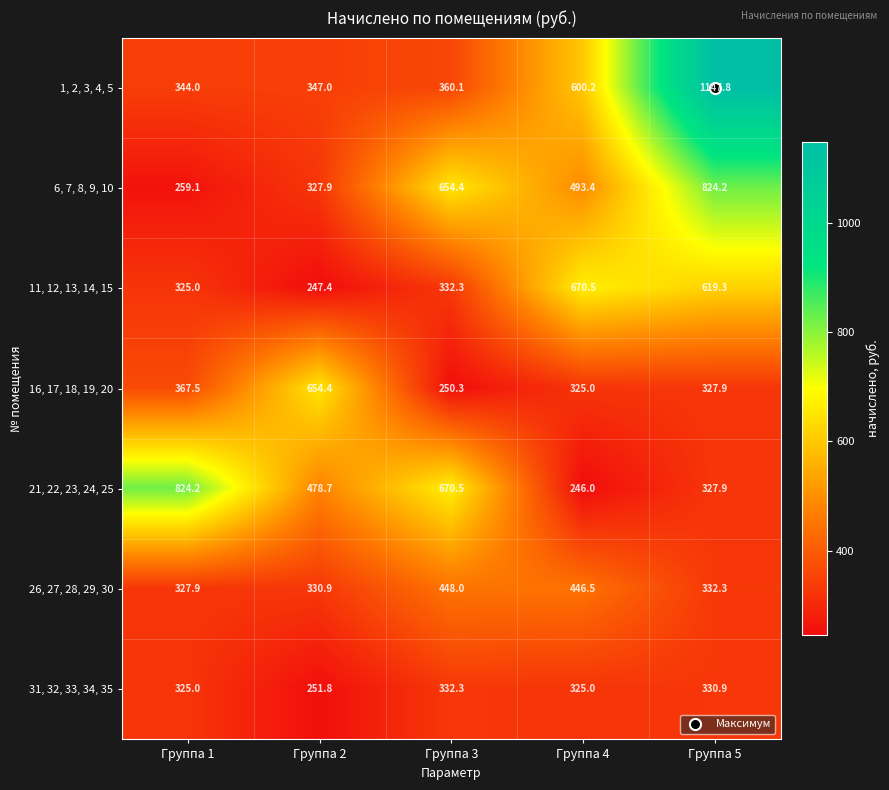

The 16, 17, 18, 19, 20 series shows 654.4 at Группа 2. True or false?

True